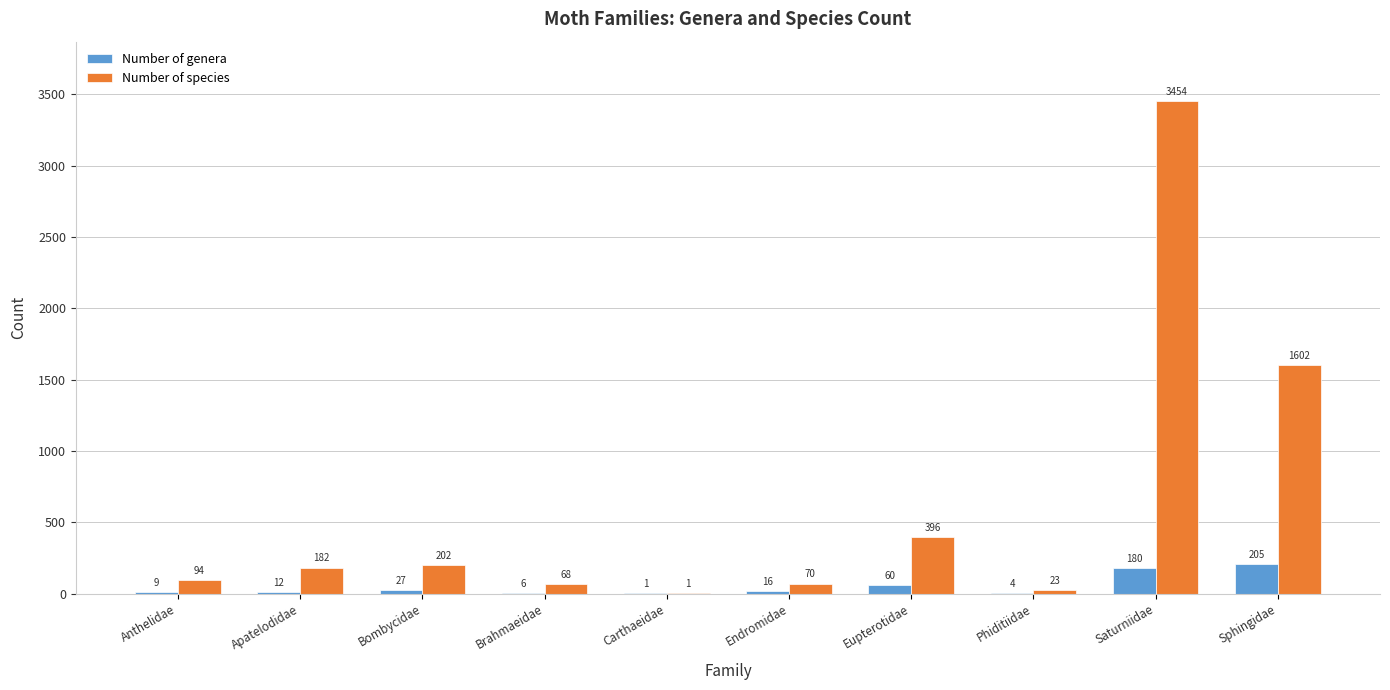

At which label does Number of genera first exceed 16?

Bombycidae